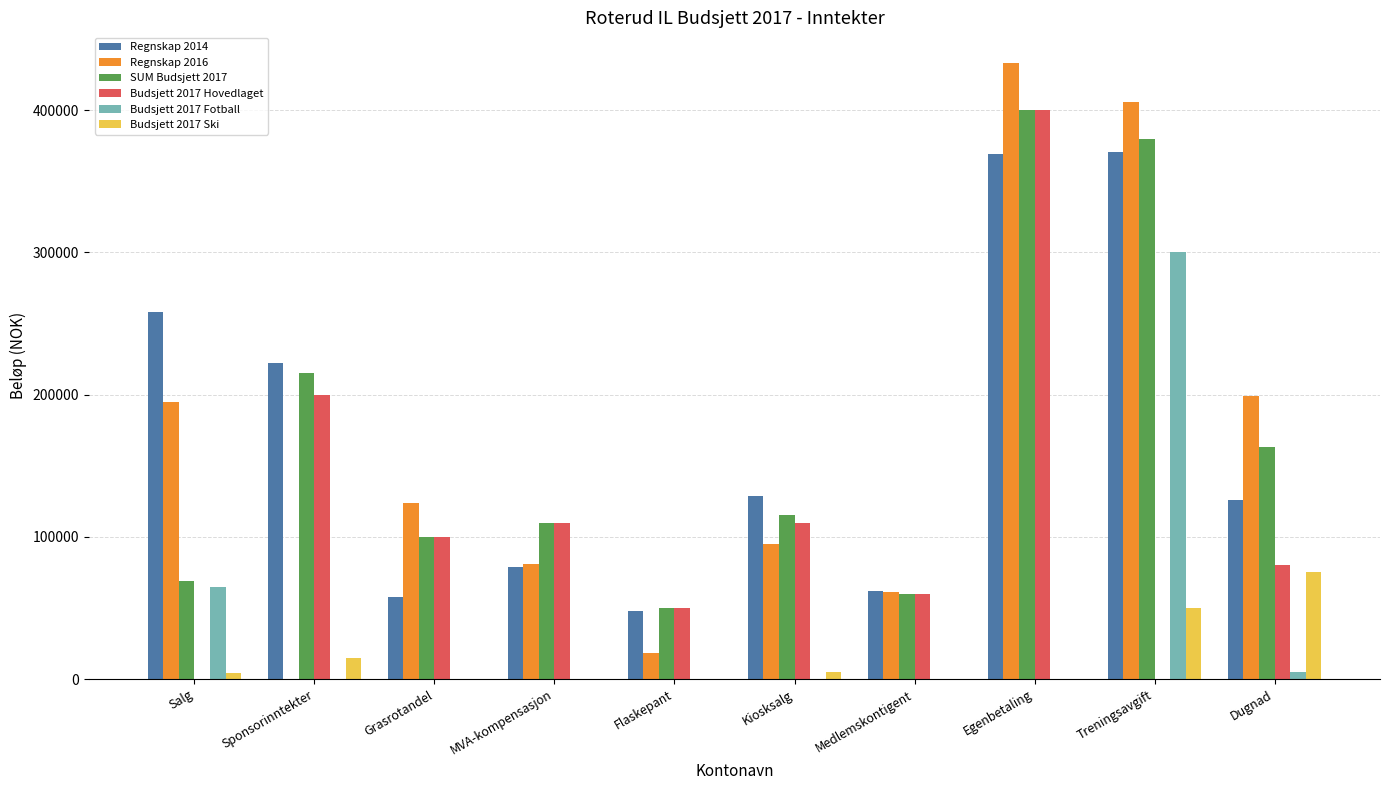

How many data points in Budsjett 2017 Fotball are above 0?

3